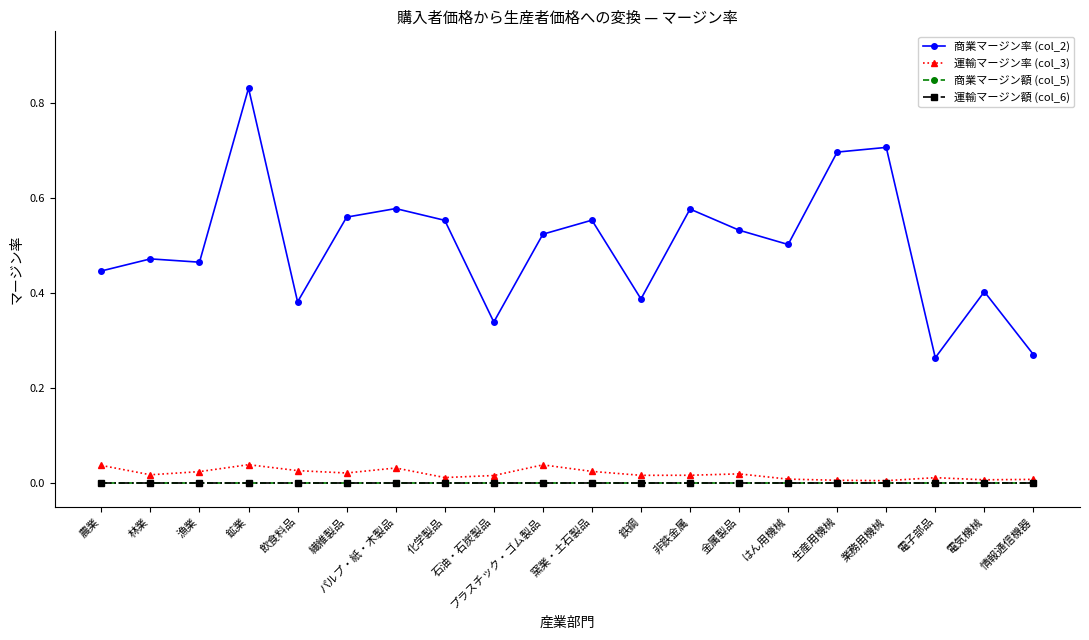

What position from the left is 石油・石炭製品?

9